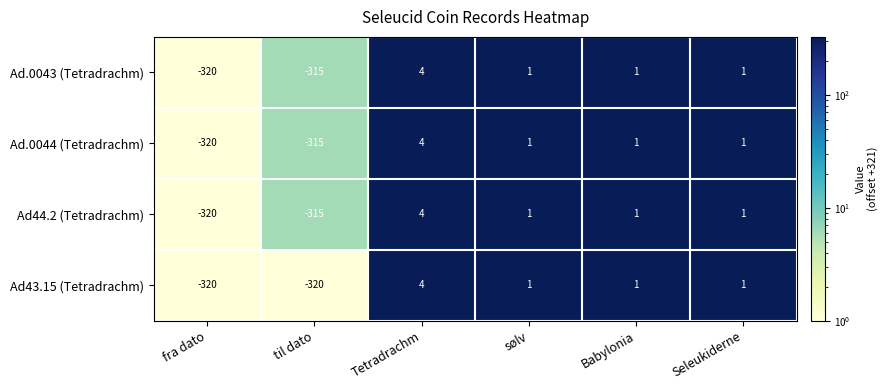

What is the approximate value of Ad.0044 (Tetradrachm) at fra dato, to the nearest 5?

-320